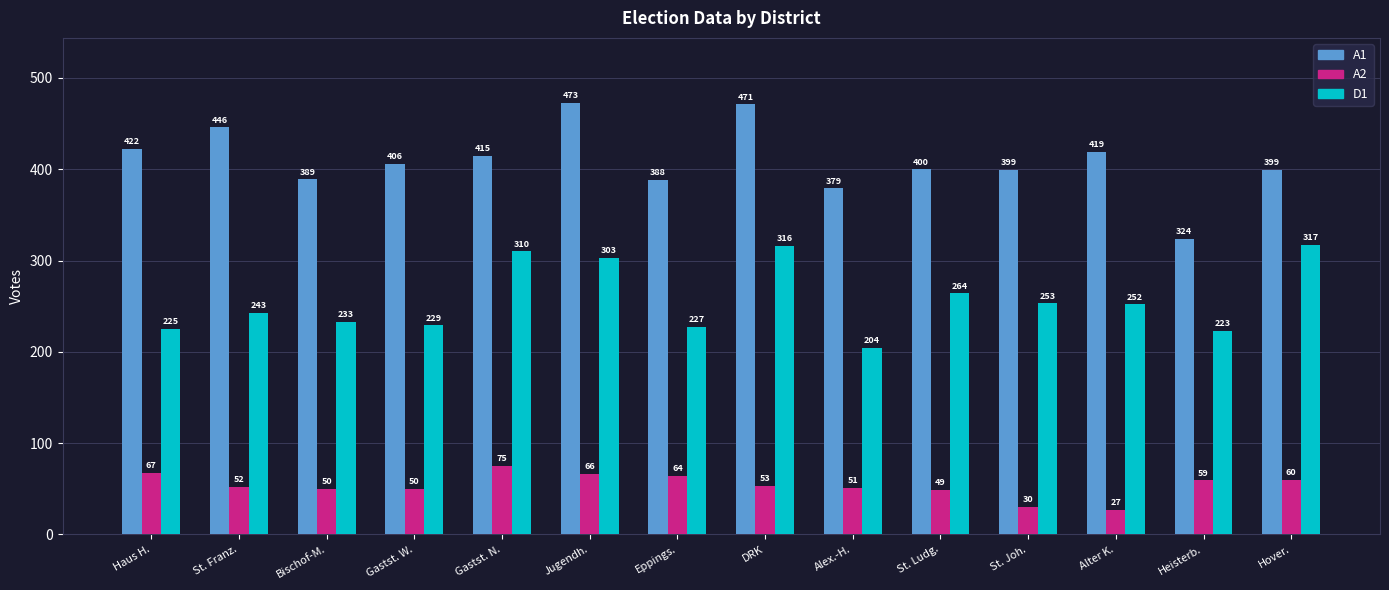

At which category does the chart reach its peak across all series?

Jugendh.